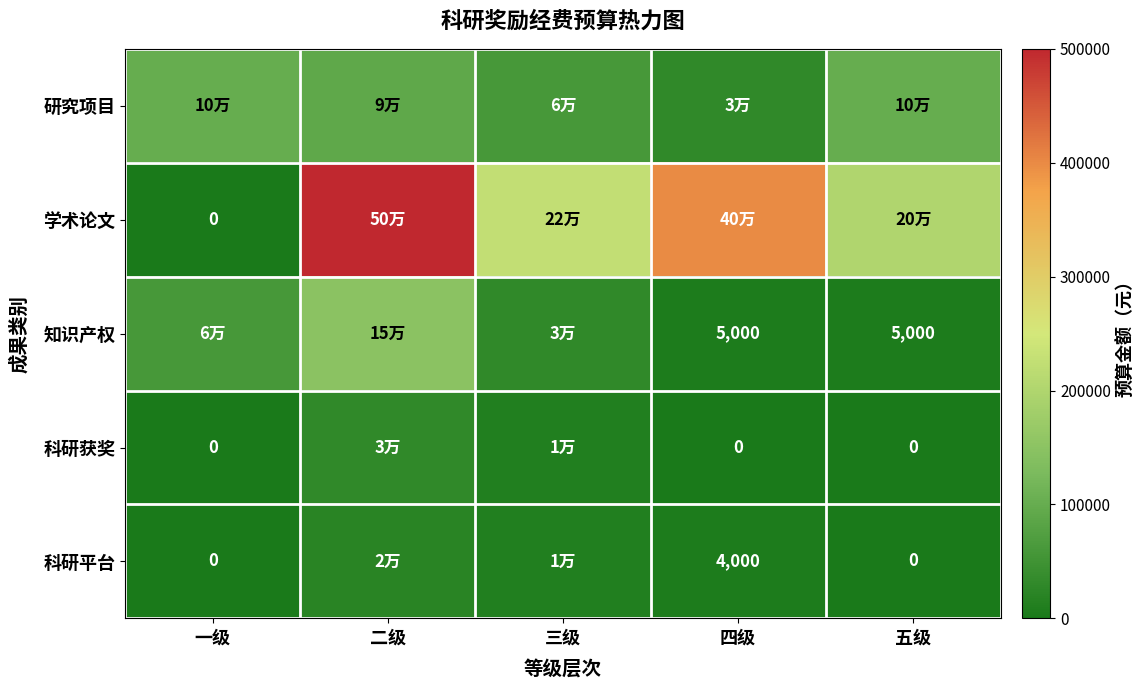

How many data points does each series have?

5